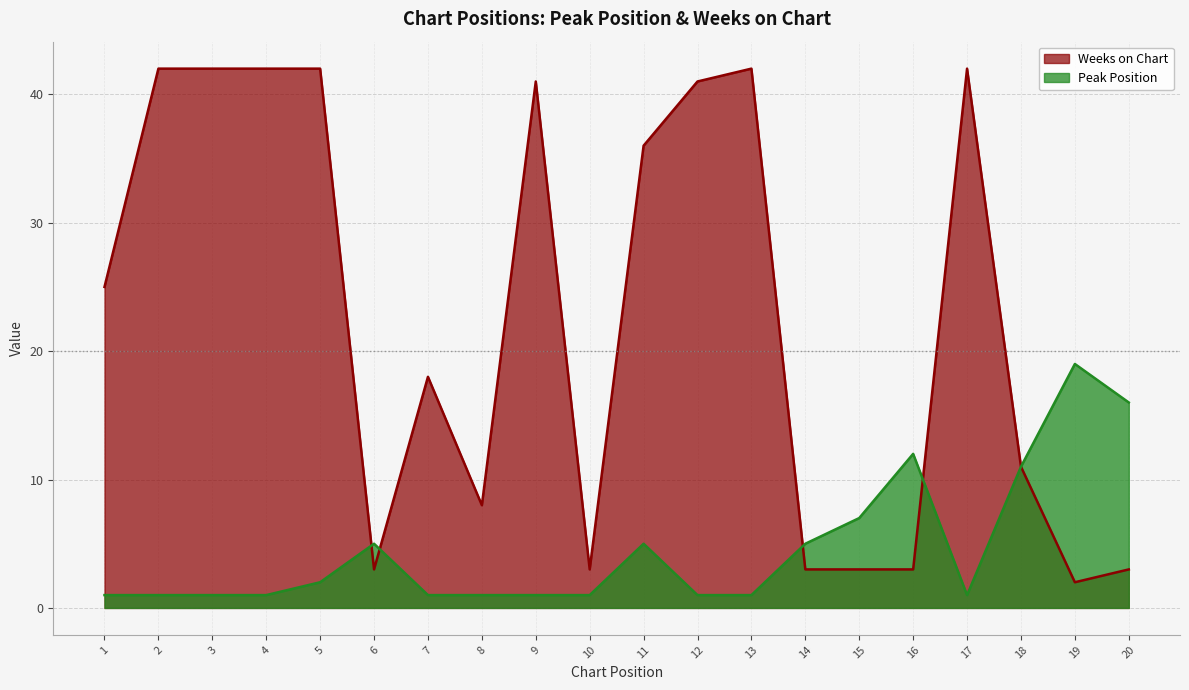

What is the sum of the Peak Position values at 17 and 5?

3